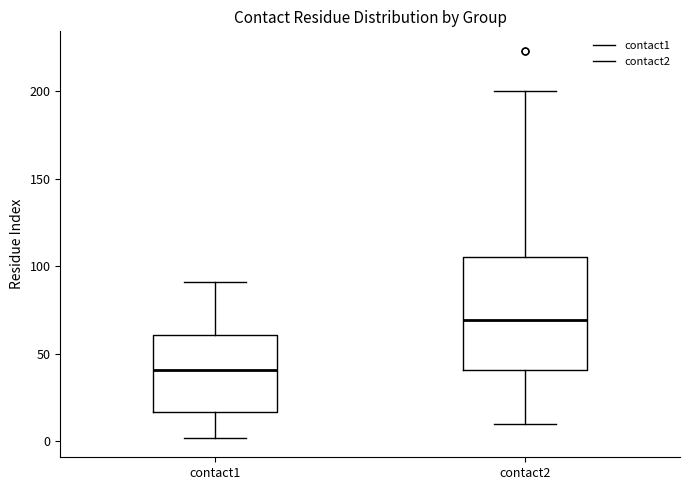

Which box has the highest median line?

contact2